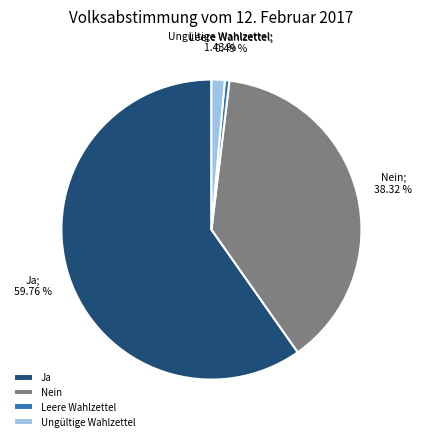

Which slice is the largest?

Ja